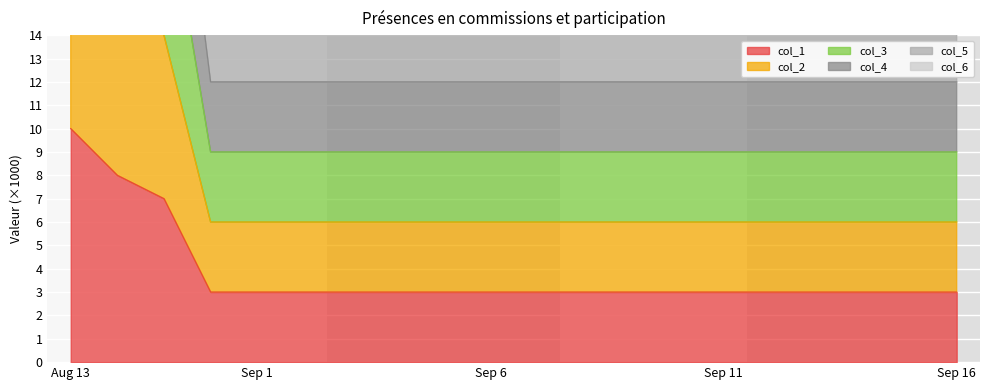

What is the difference between the col_1 values at 2013-09-14 and 2013-08-29?

4